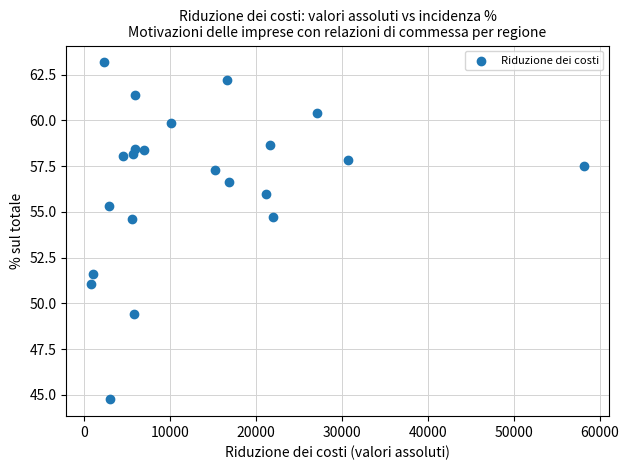

What is the range of X values (max minus min)?

57393.9